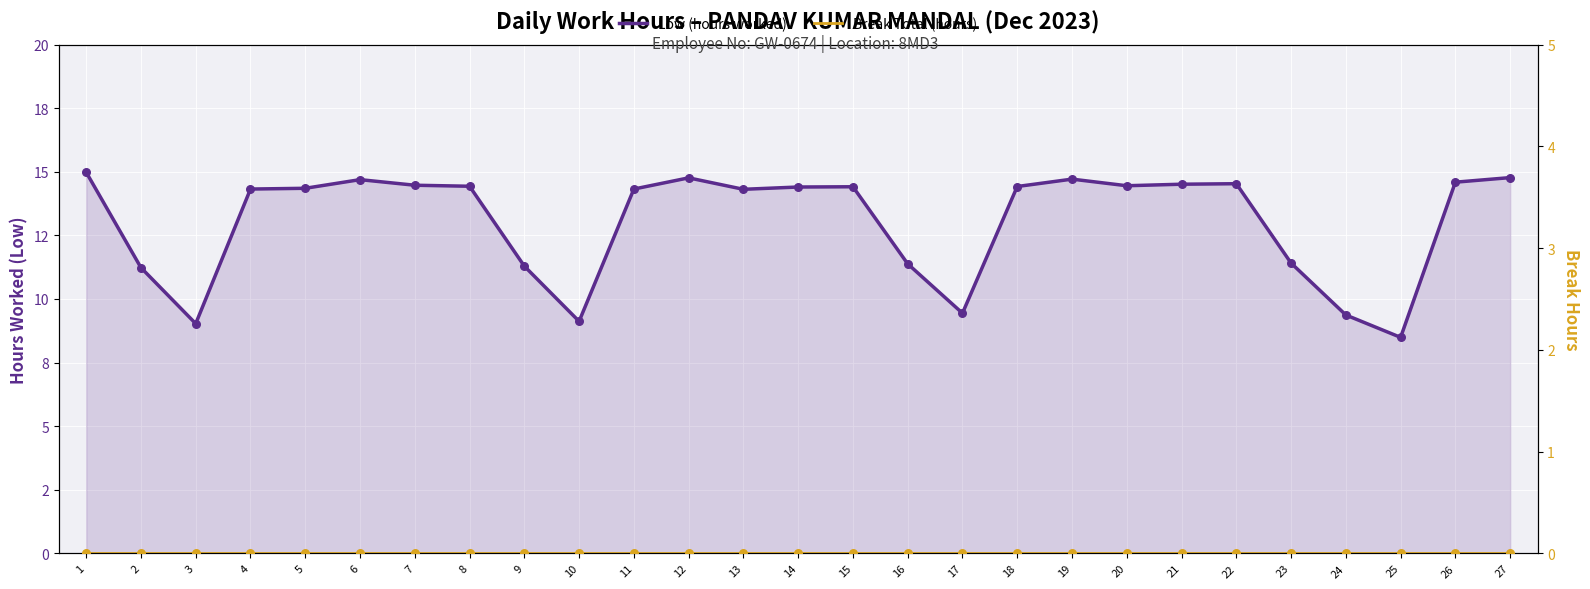

Which series reaches the maximum Y coordinate?

Low (hours worked)